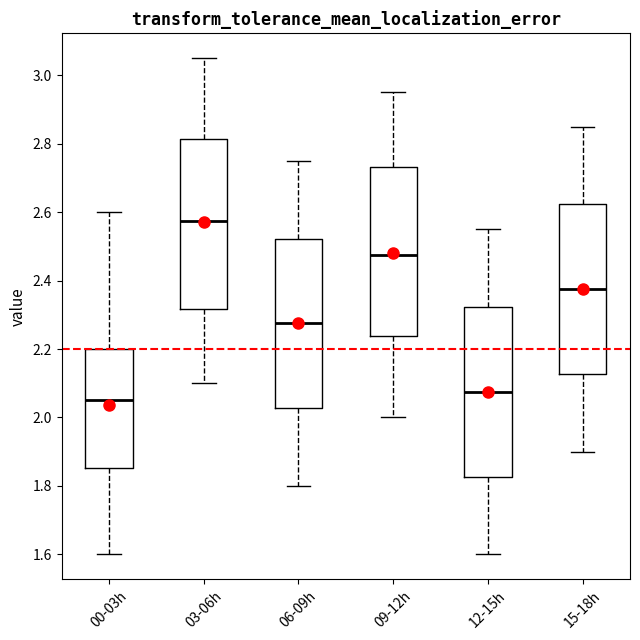

Where does the median line of the box for 06-09h sit on the y-axis? The values are not printed on the chart, so give them approximately, as read against the axis.

2.28